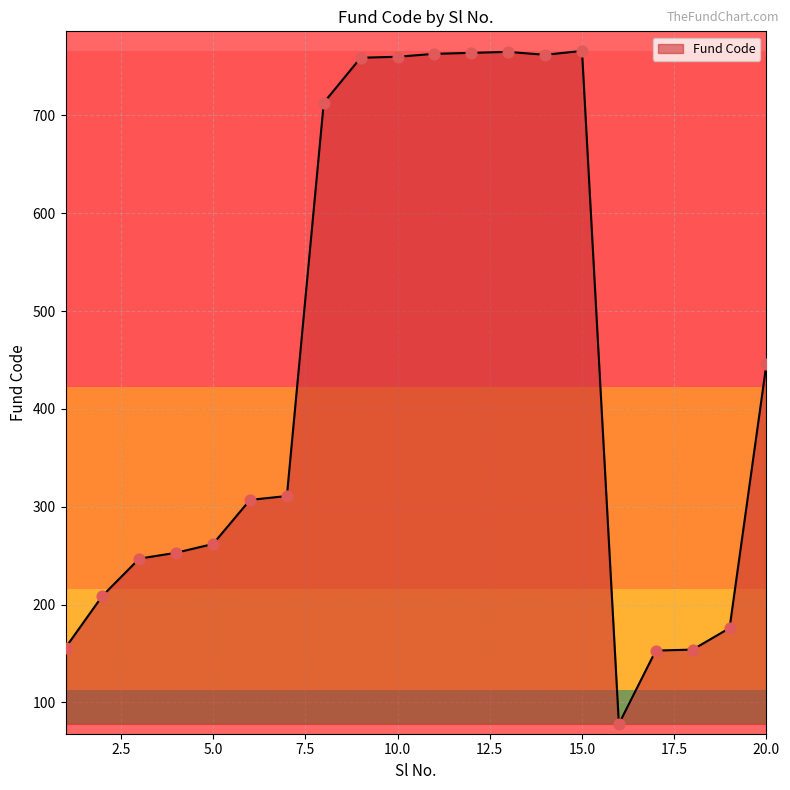

What is the difference between the maximum and minimum values?

688